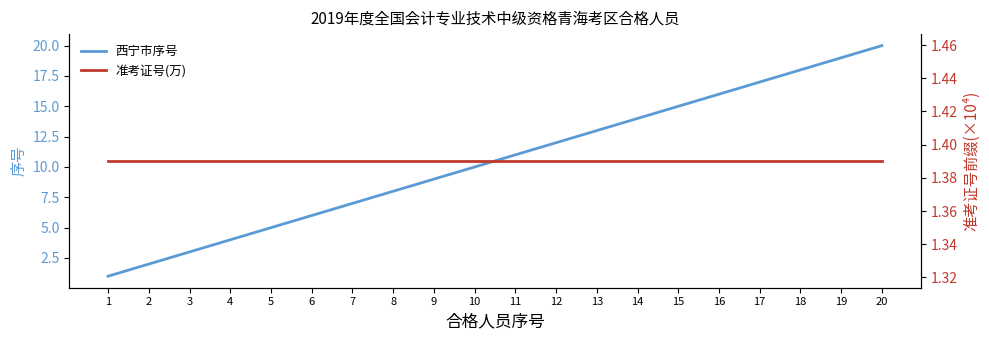

The value of 准考证号(万) at 20 is 1.4. True or false?

True